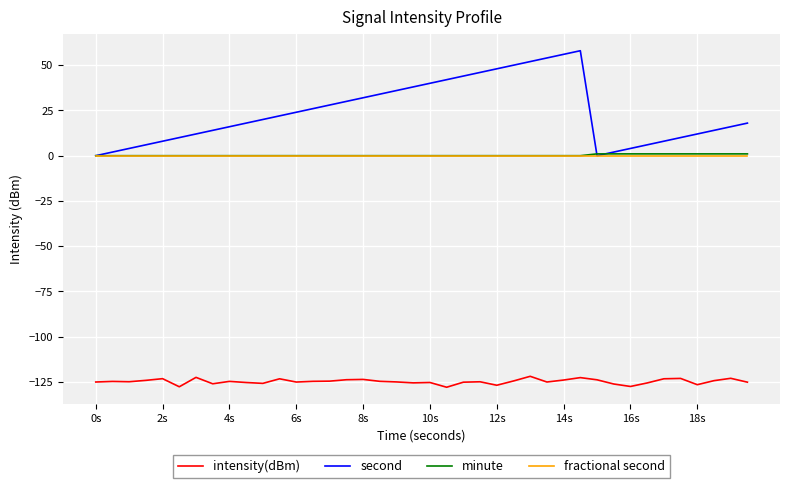

Which series has the largest total across all categories?

second